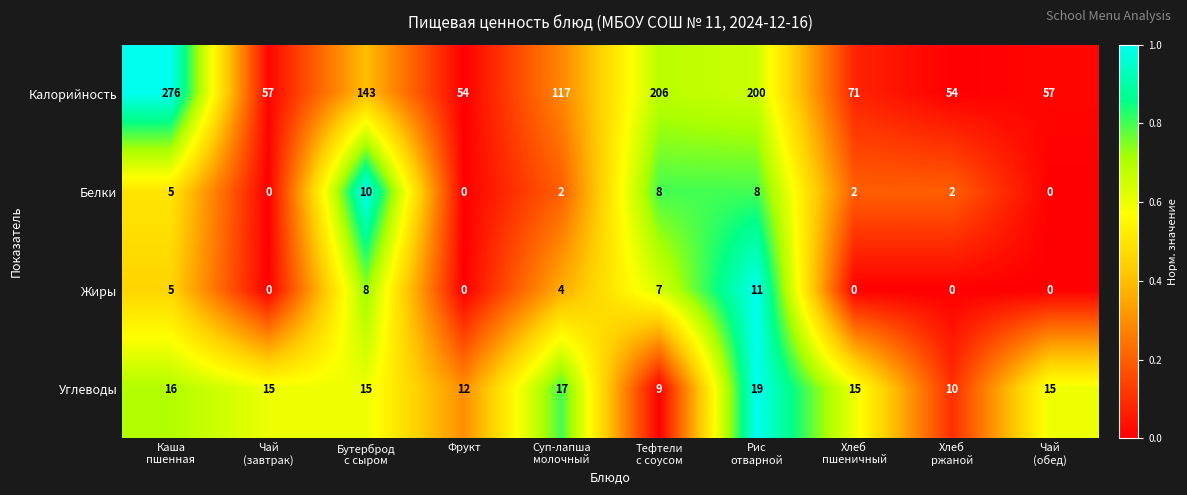

At which category is the sum across all series the highest?

Каша
пшенная